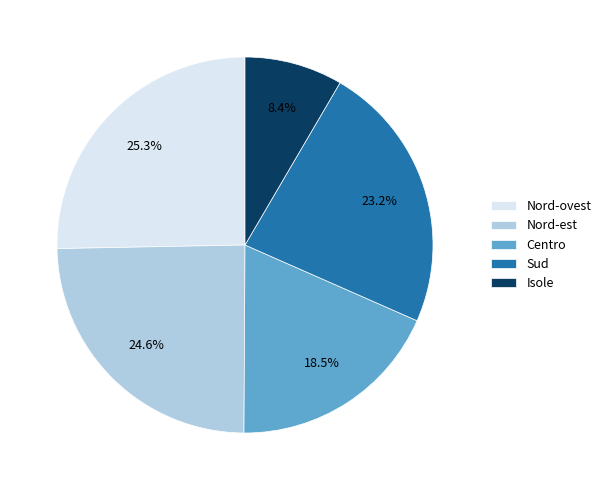

Between Isole and Sud, which is larger?

Sud